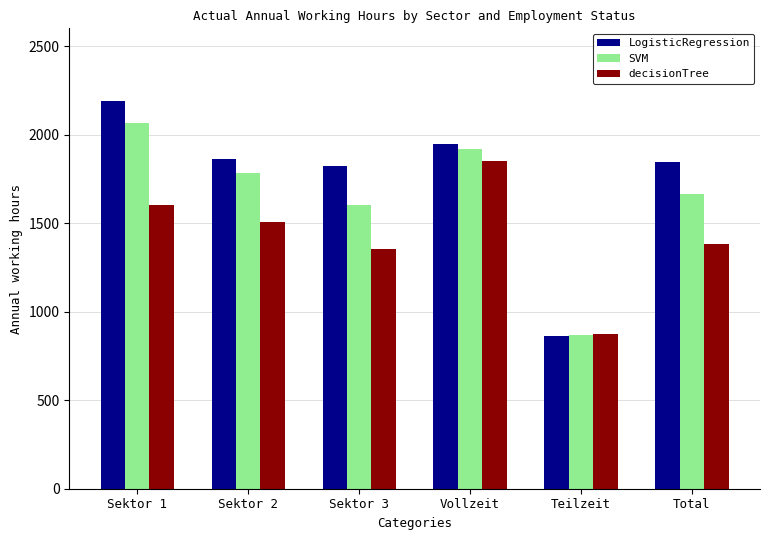

Which series has the widest spread of values?

LogisticRegression